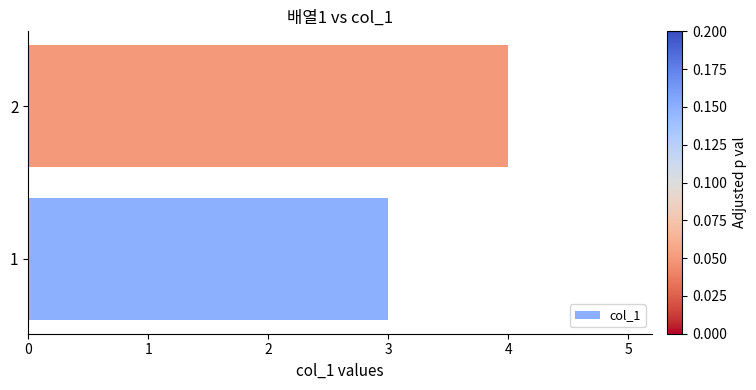

What is the change in value from 1 to 2?

+1